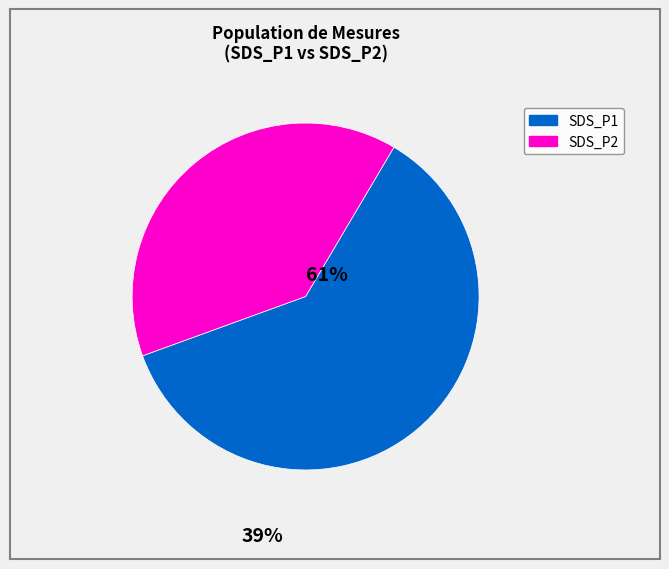

How many segments does this pie chart have?

2